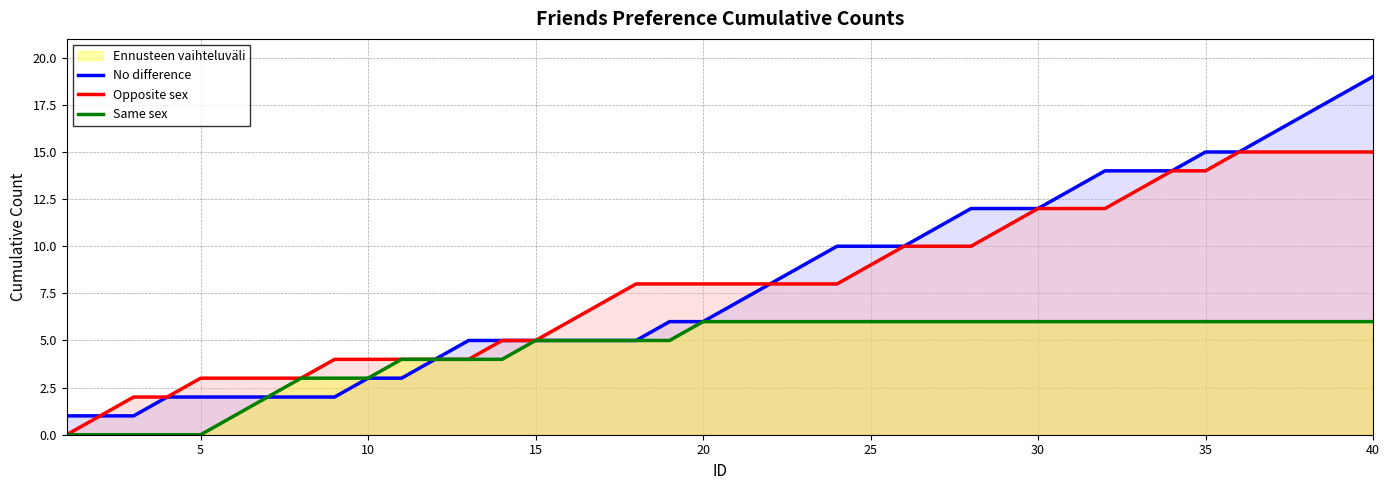

How many distinct data groups are displayed?

3